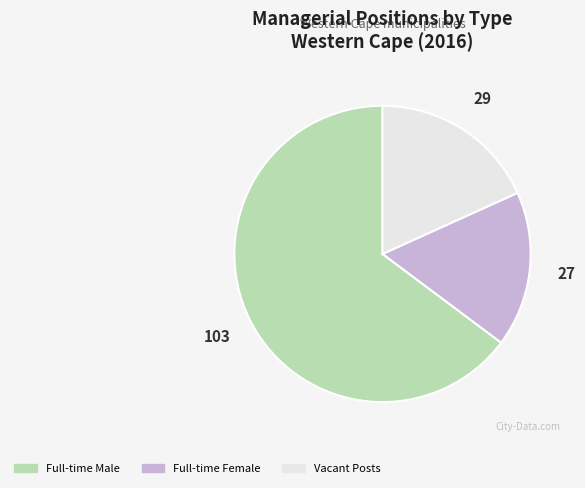

Approximately how many times larger is the value at Full-time Female compared to Full-time Male?

0.3